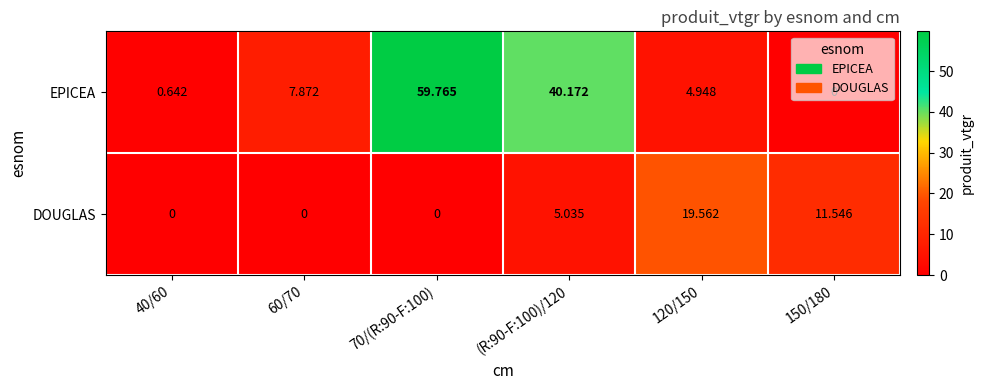

Which series has the largest total across all categories?

EPICEA